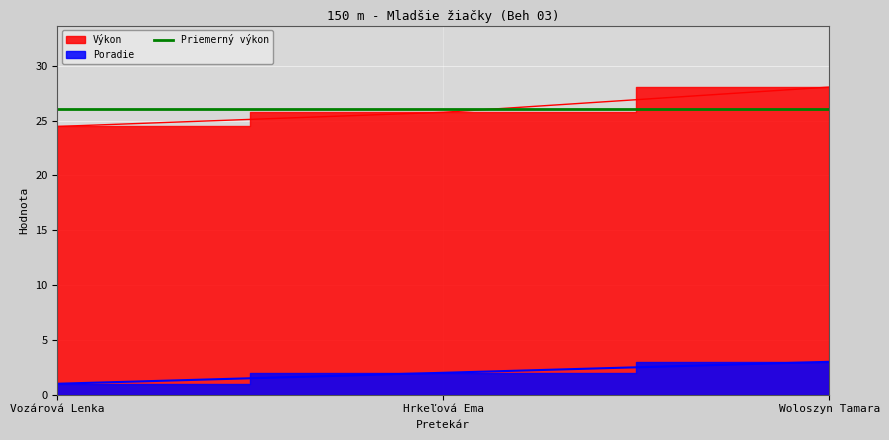

What is the sum of all Poradie values?

6.0